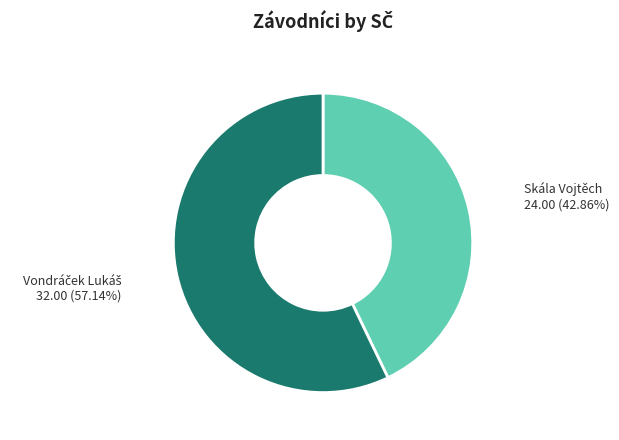

Is there a majority slice in this chart?

Yes